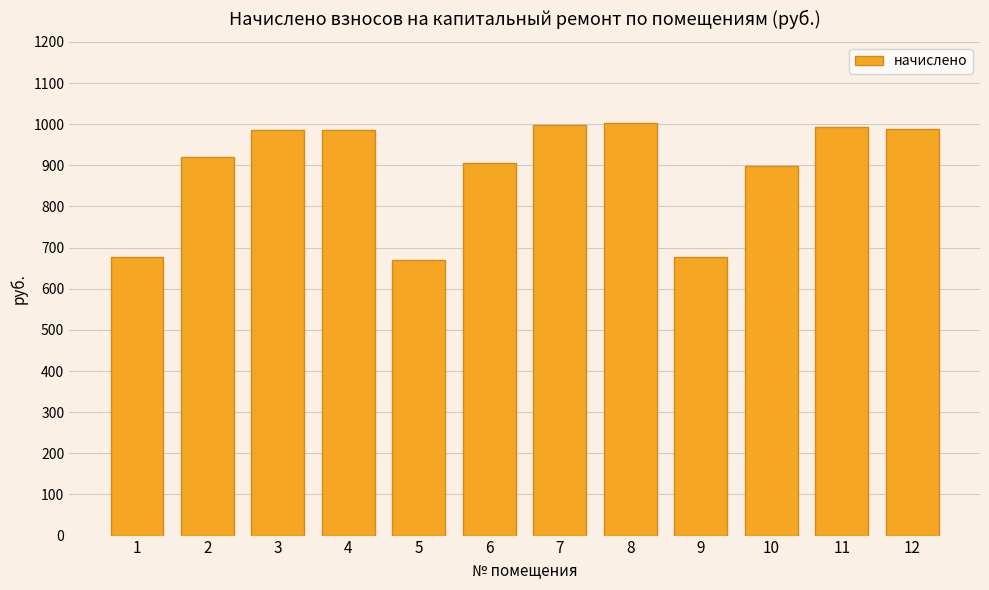

What is the smallest value displayed?

669.4